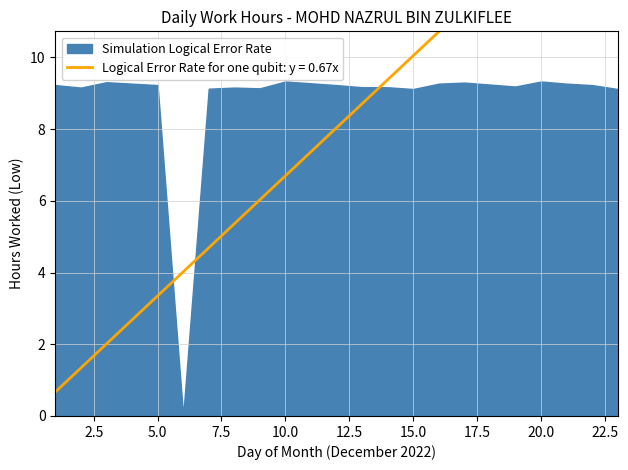

The chart shows a value of 9.2 at 19. True or false?

True